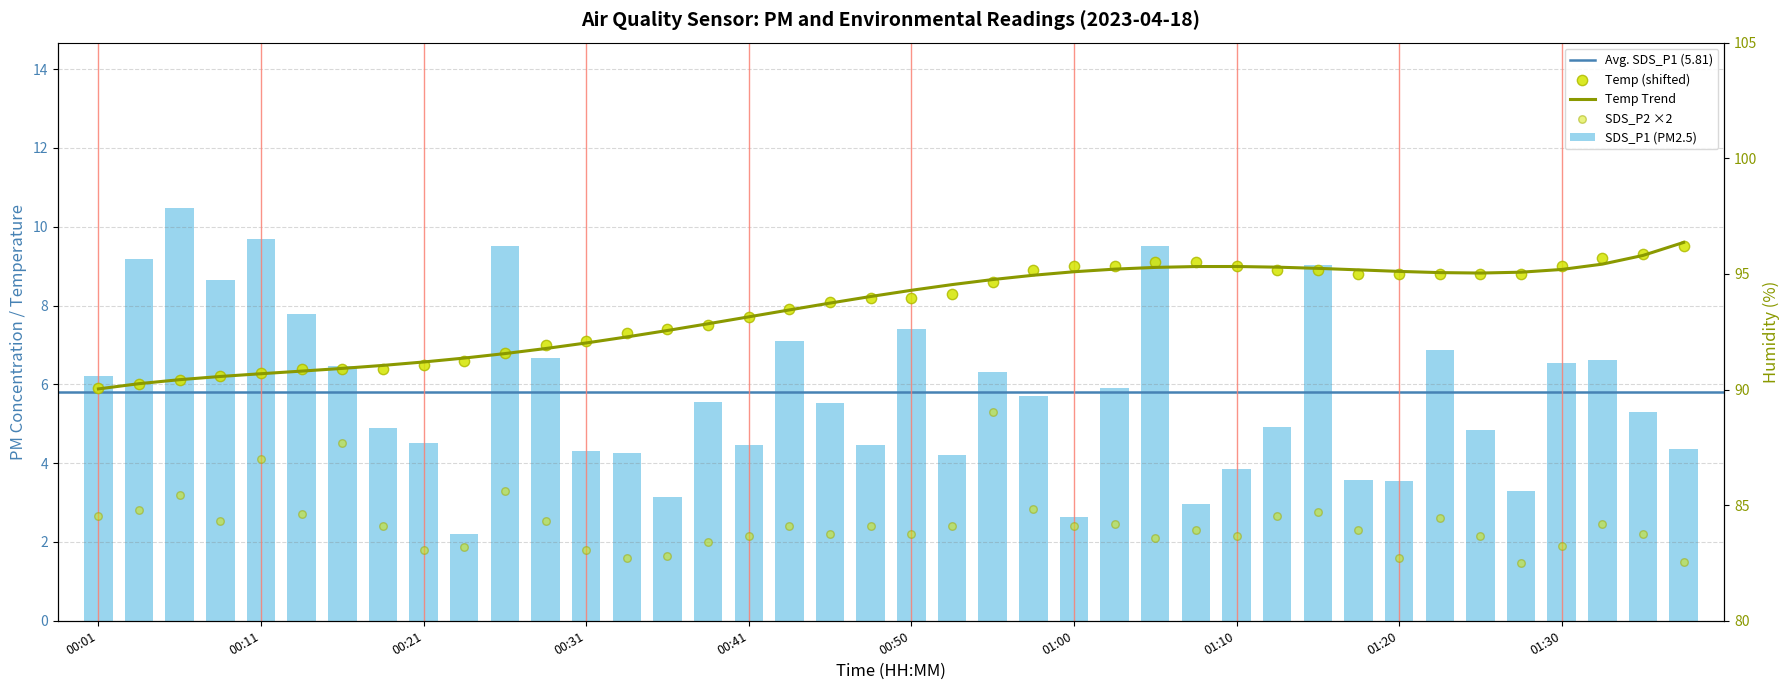

At how many categories does at least one series exceed 28?

40